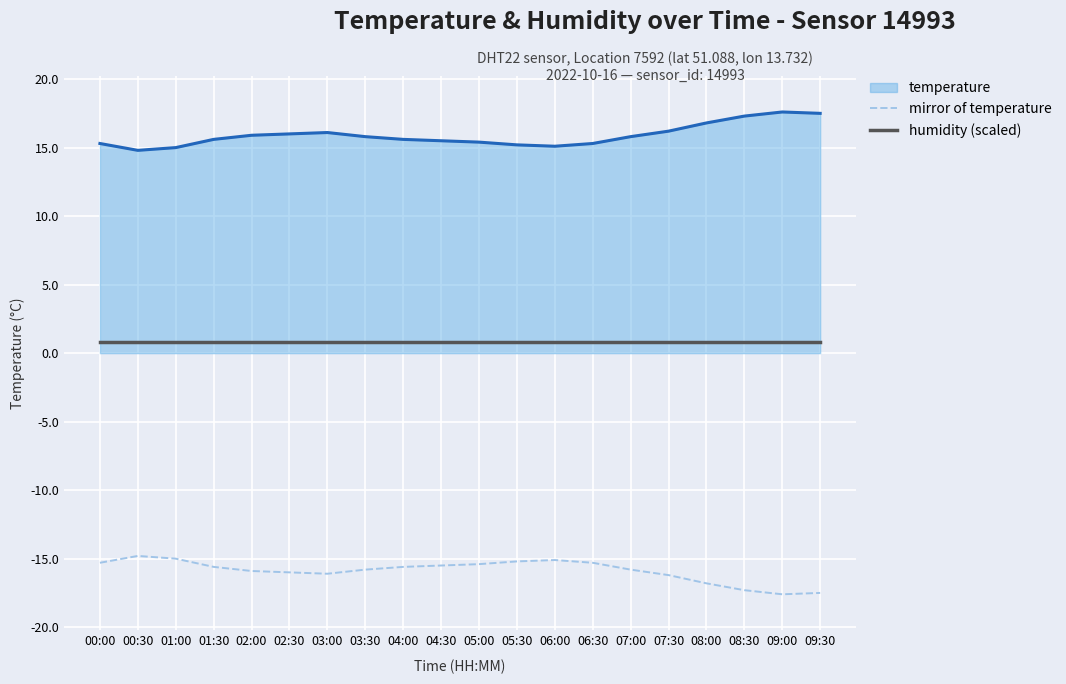

True or false: temperature and mirror of temperature cross at least once.

False